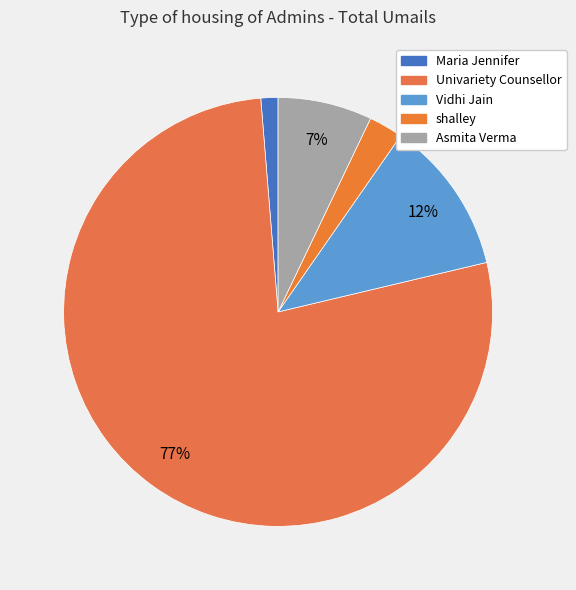

What percentage is NOT represented by Maria Jennifer?

98.7%